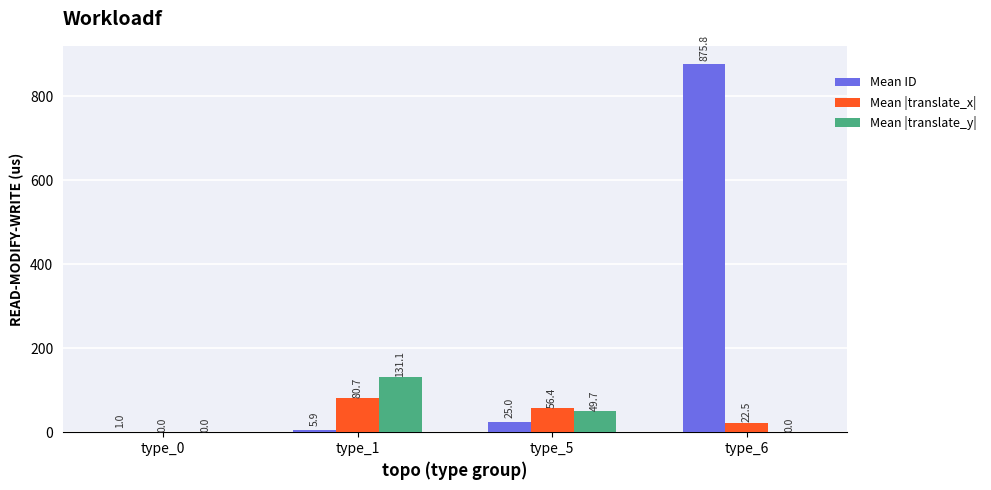

At which category is the sum across all series the highest?

type_6